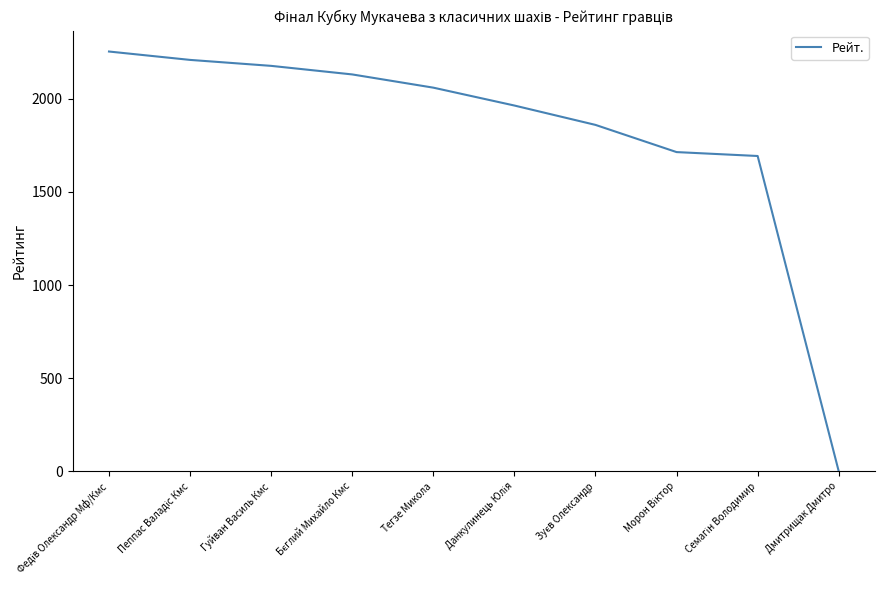

What is the maximum value shown in the chart?

2254